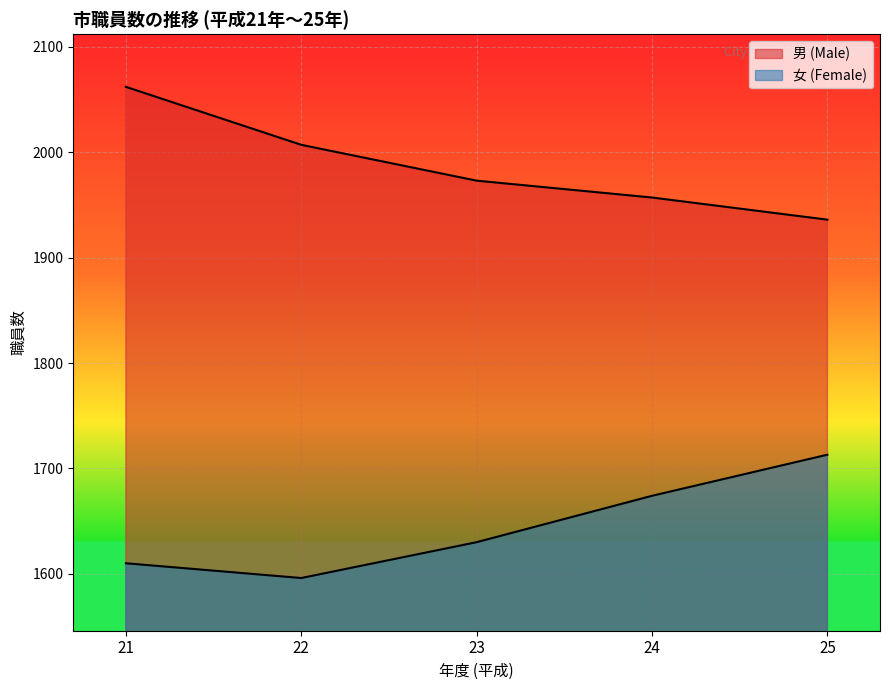

True or false: 男 (Male) has a value of 1957 at 24.

True